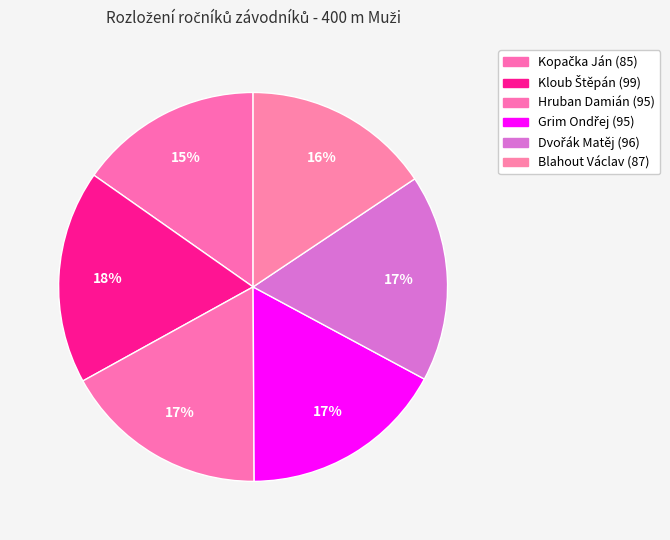

Which category has the smallest portion of the pie?

Kopačka Ján